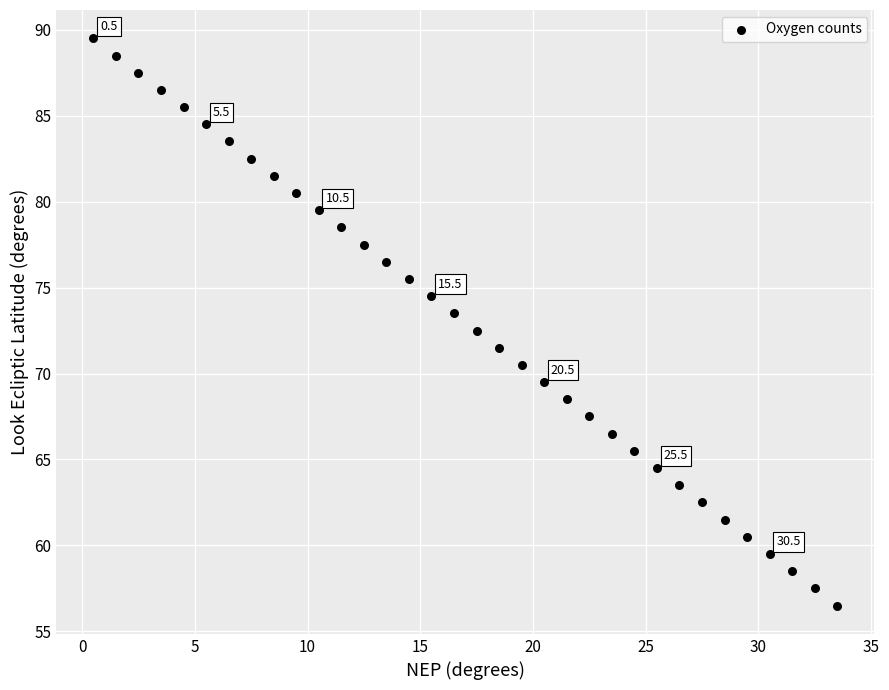

What is the range of X values (max minus min)?

33.0